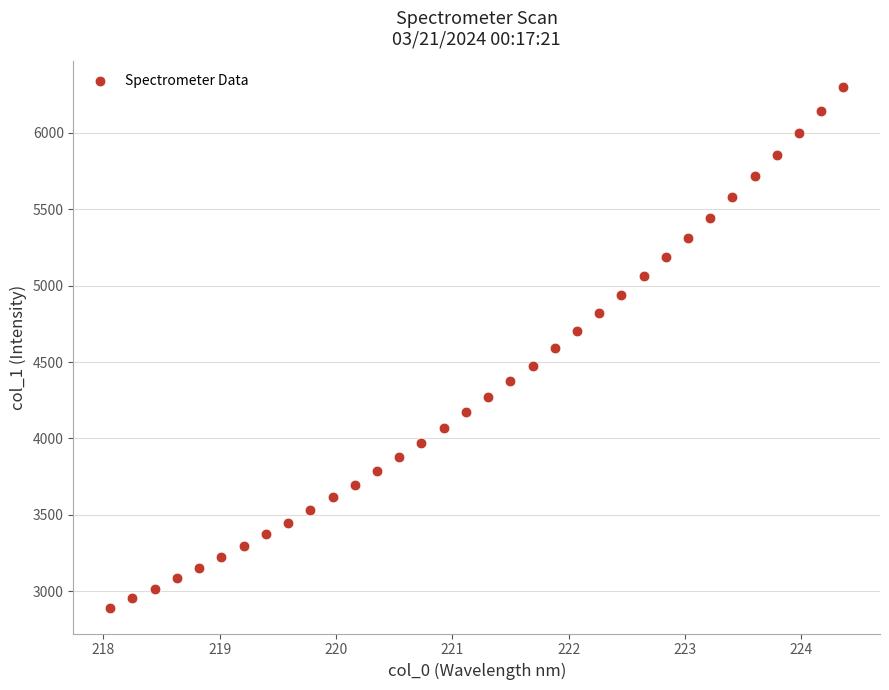

What is the range of X values (max minus min)?

6.3